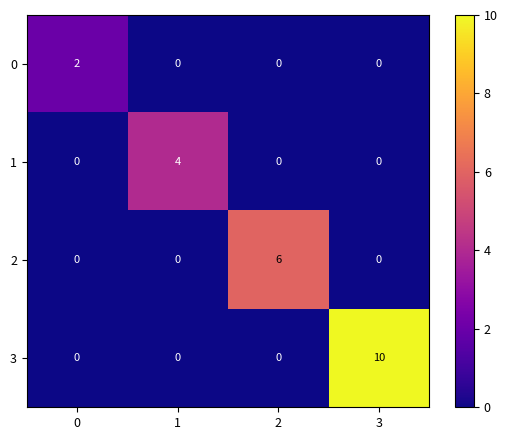

What is the difference between the 2 values at 3 and 2?

6